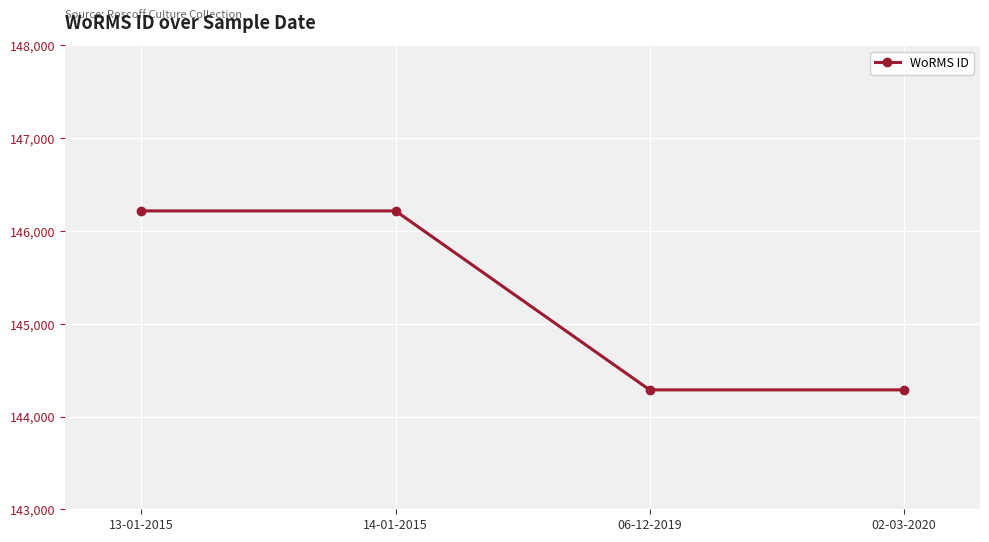

What is the label of the 4th point from the left?

02-03-2020